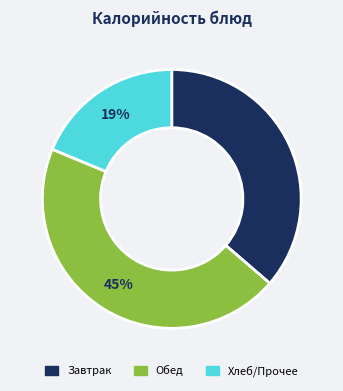

Is there any slice that represents more than half of the pie?

No